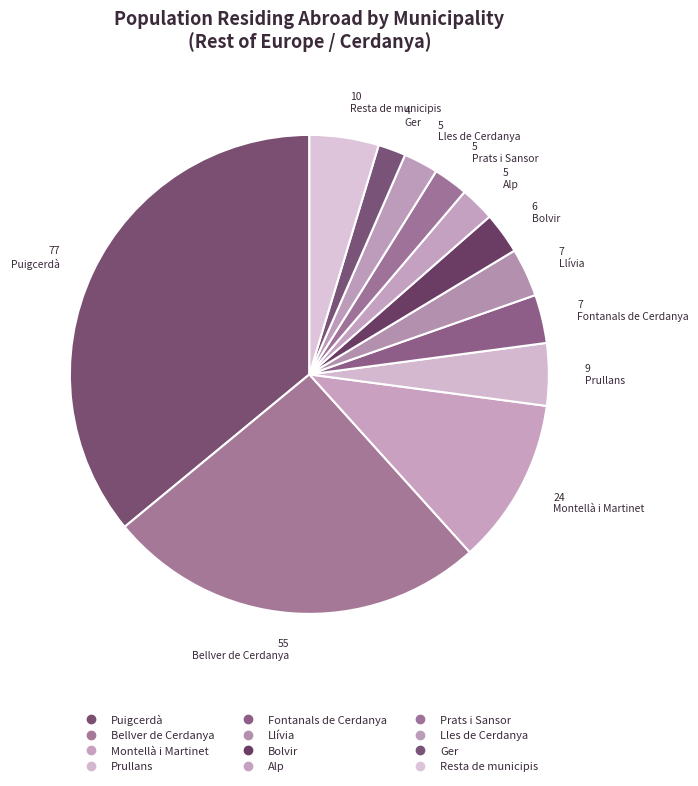

To the nearest percent, what portion does Fontanals de Cerdanya represent?

3%